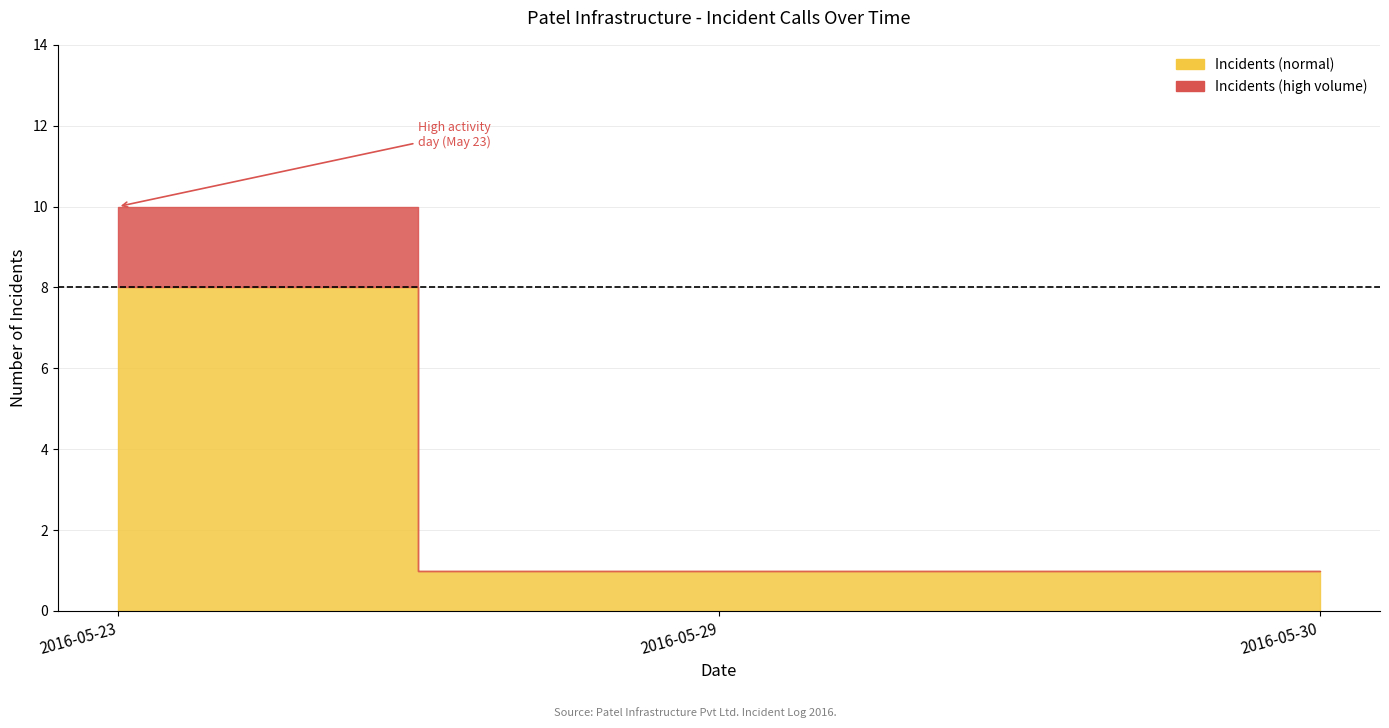

What is the minimum value shown in the chart?

1